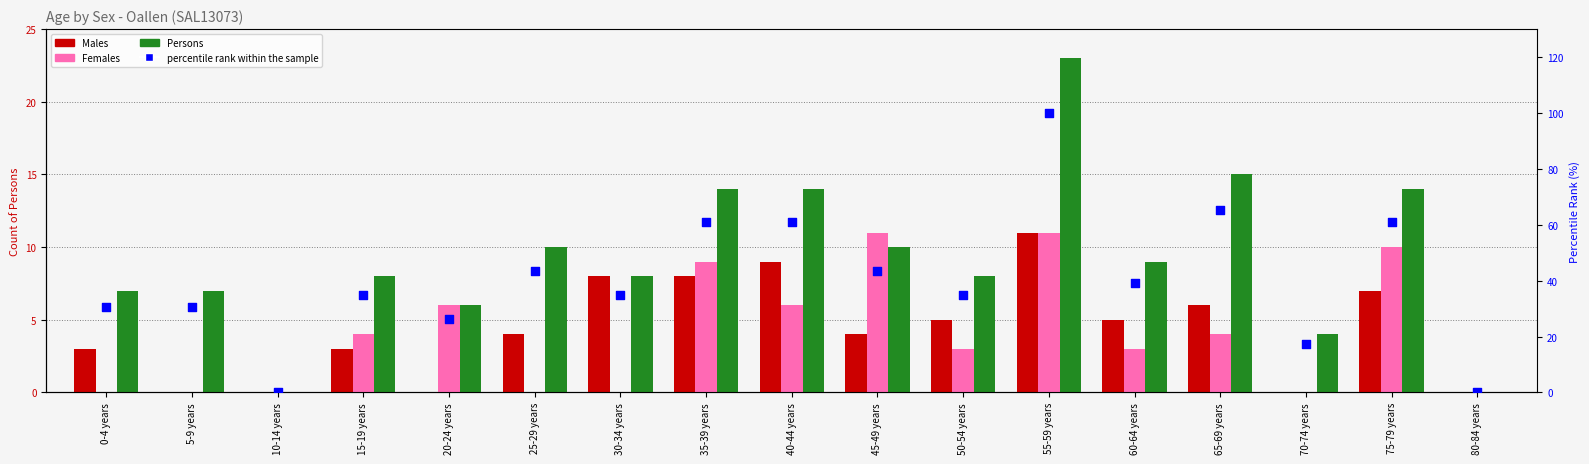

Is the value of Females at 25-29 years greater than the value of percentile rank within the sample at 30-34 years?

No